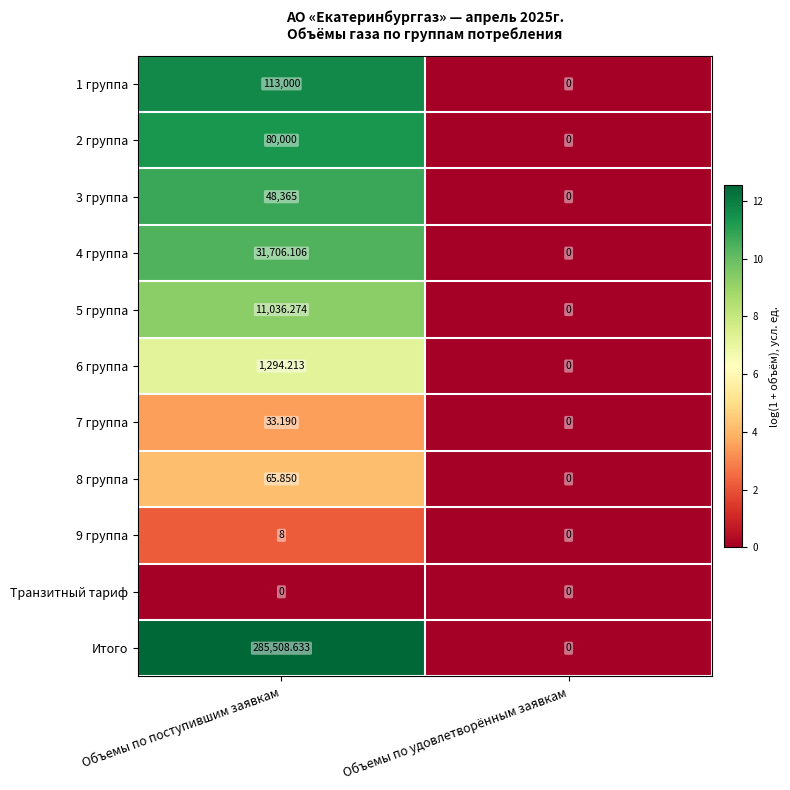

Rank the categories by 5 группа value from lowest to highest.

Объемы по удовлетворённым заявкам, Объемы по поступившим заявкам